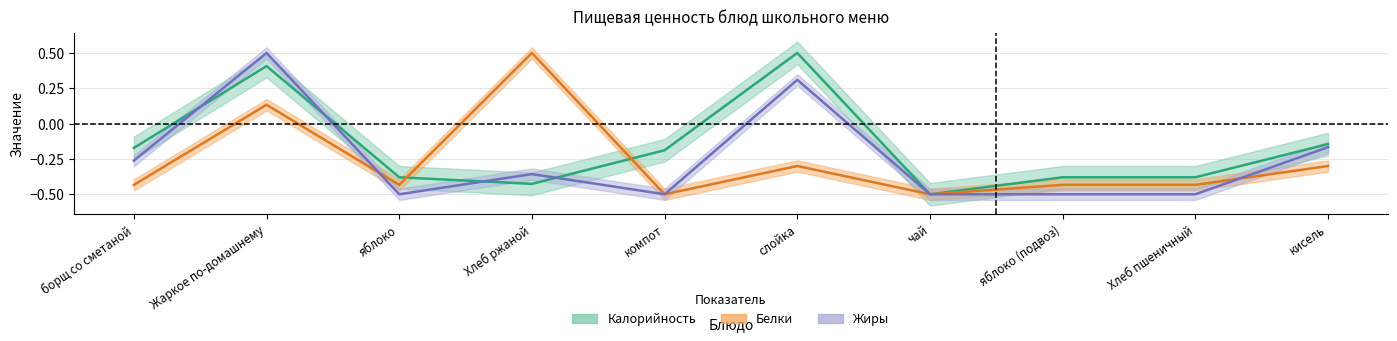

How many Калорийность values are between 0 and 1?

2